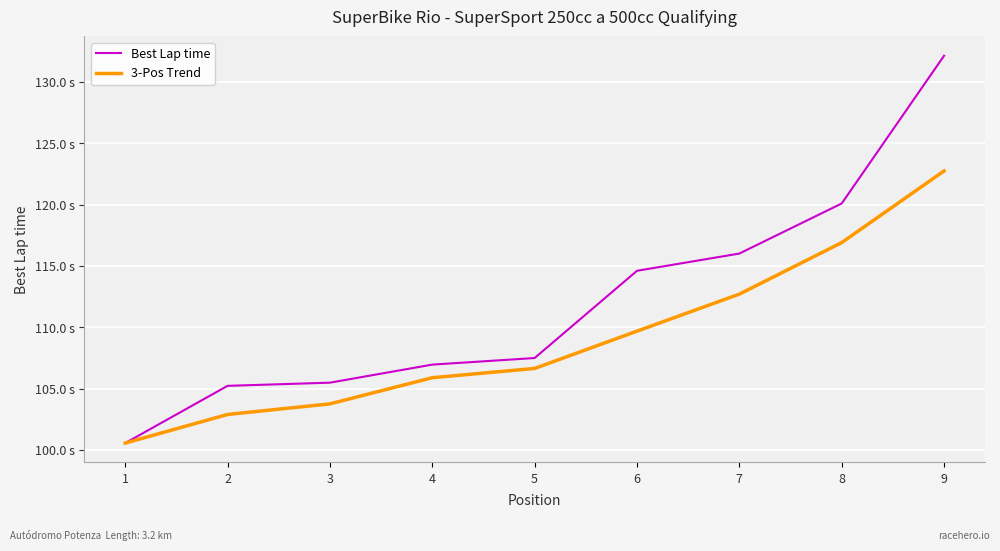

True or false: 3-Pos Trend has a value of 100.6 at 1.

True